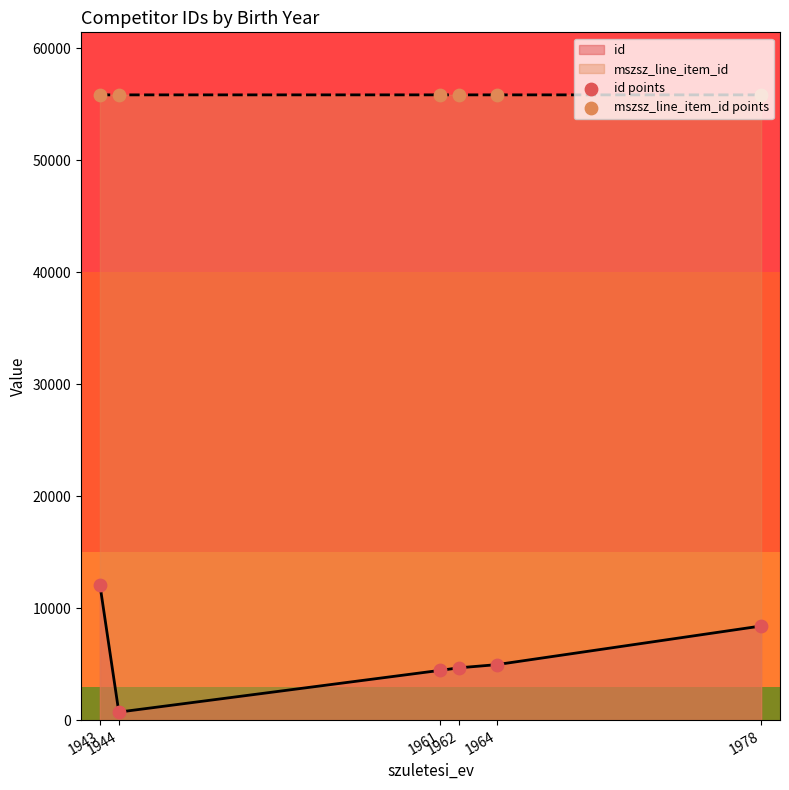

What are all the series names shown in the legend?

id points, mszsz_line_item_id points